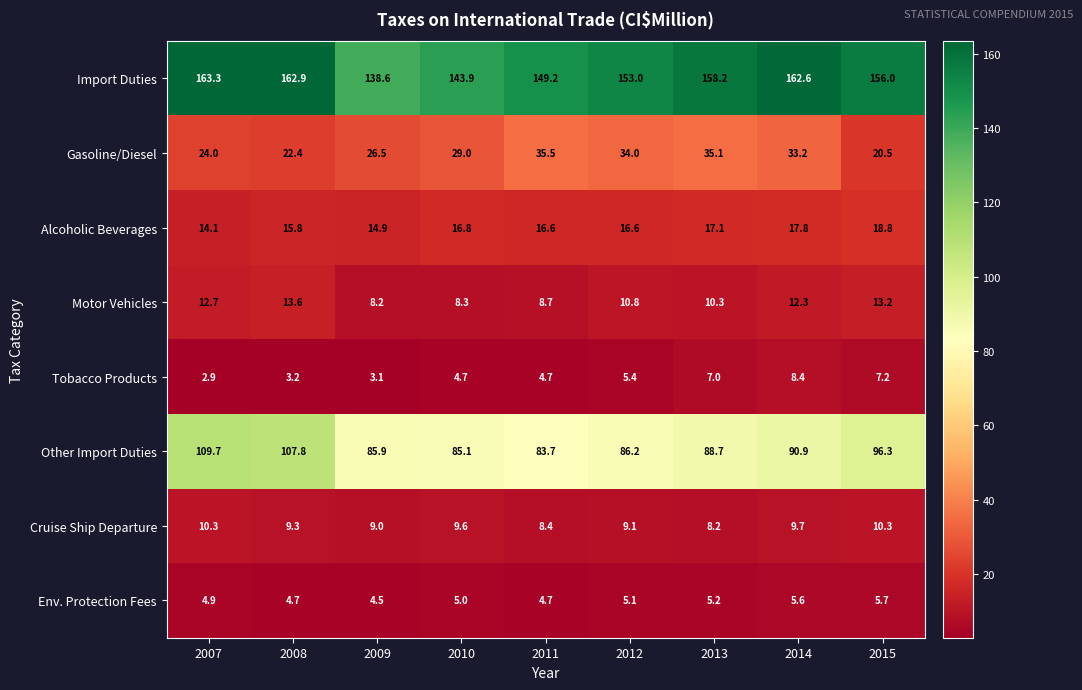

What is the average value of the Alcoholic Beverages series?

16.5